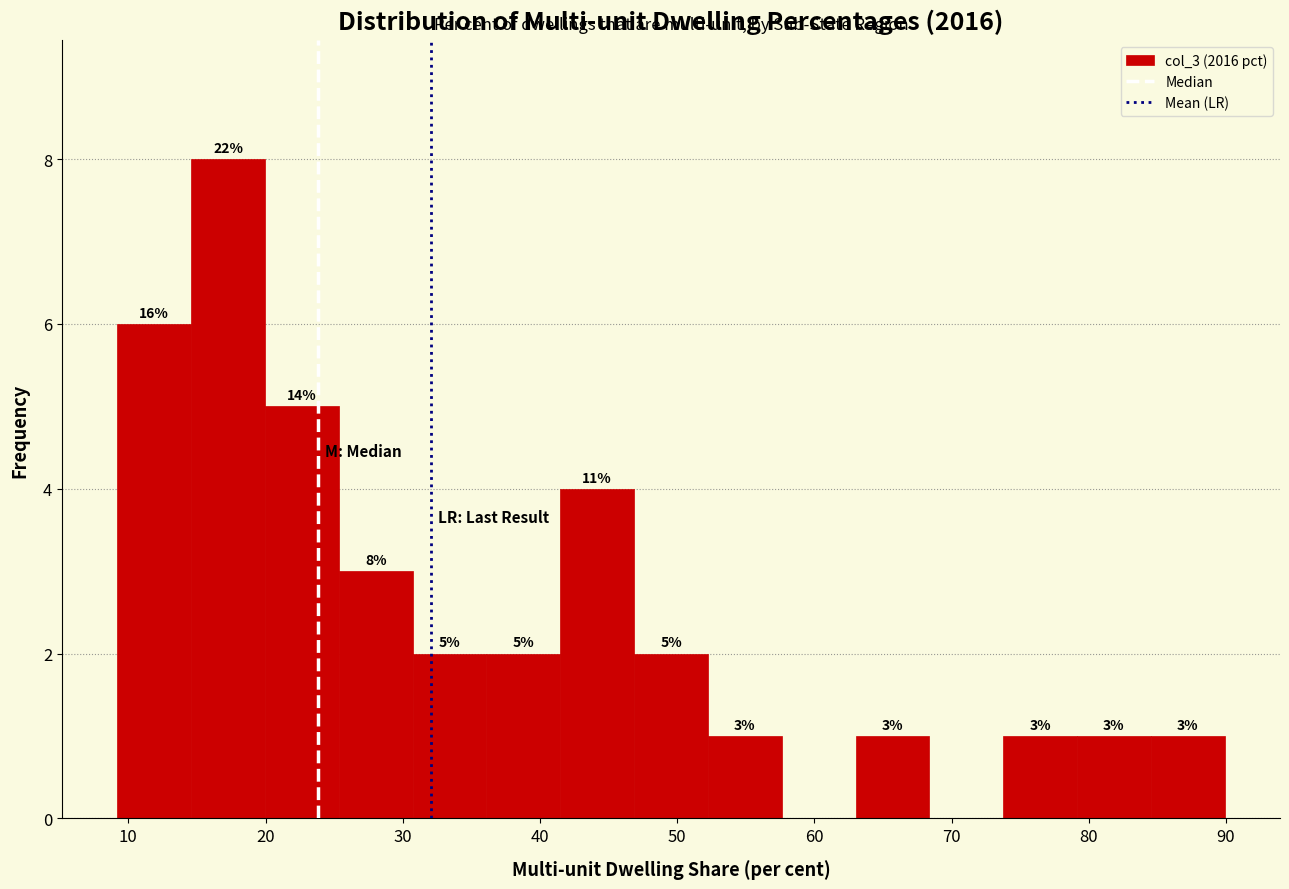

Which range on the x-axis has the tallest bar?

15 to 20